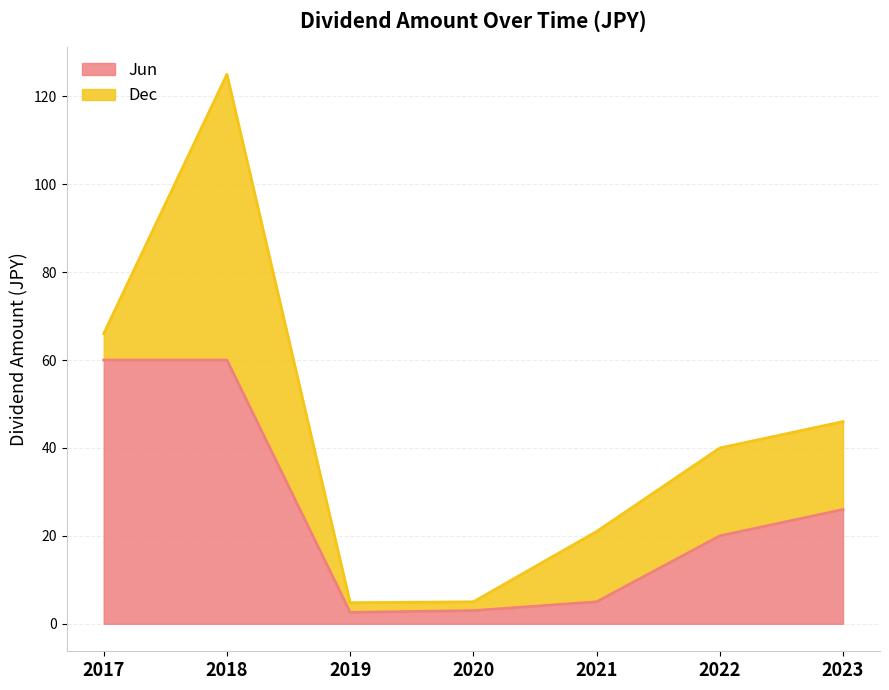

At which category is the sum across all series the highest?

2018